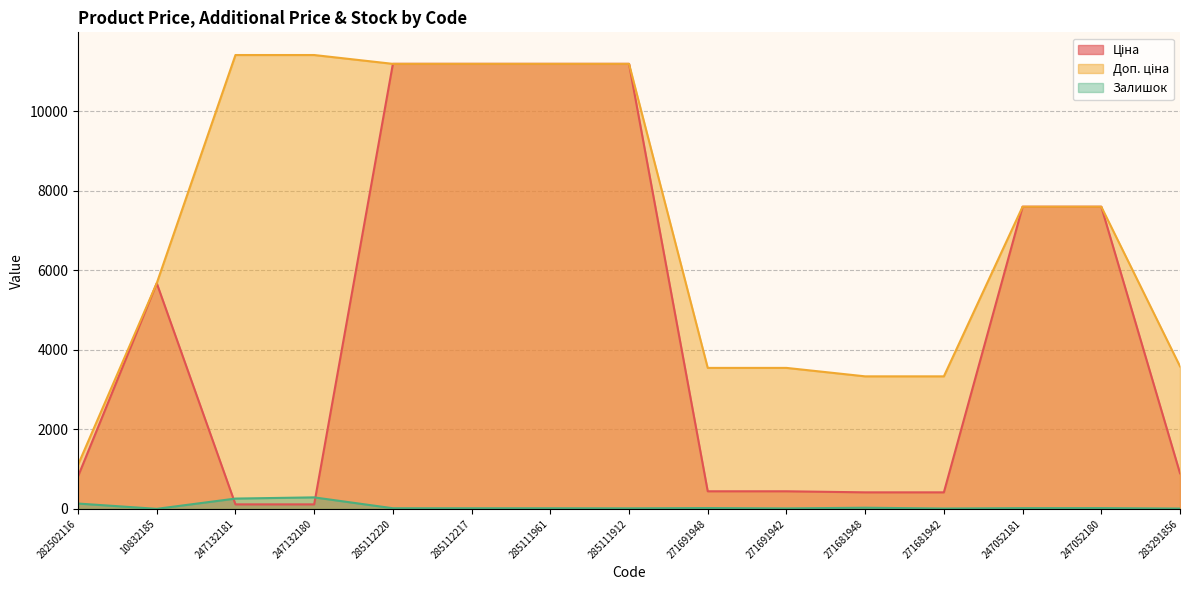

How many lines are shown in the chart?

3